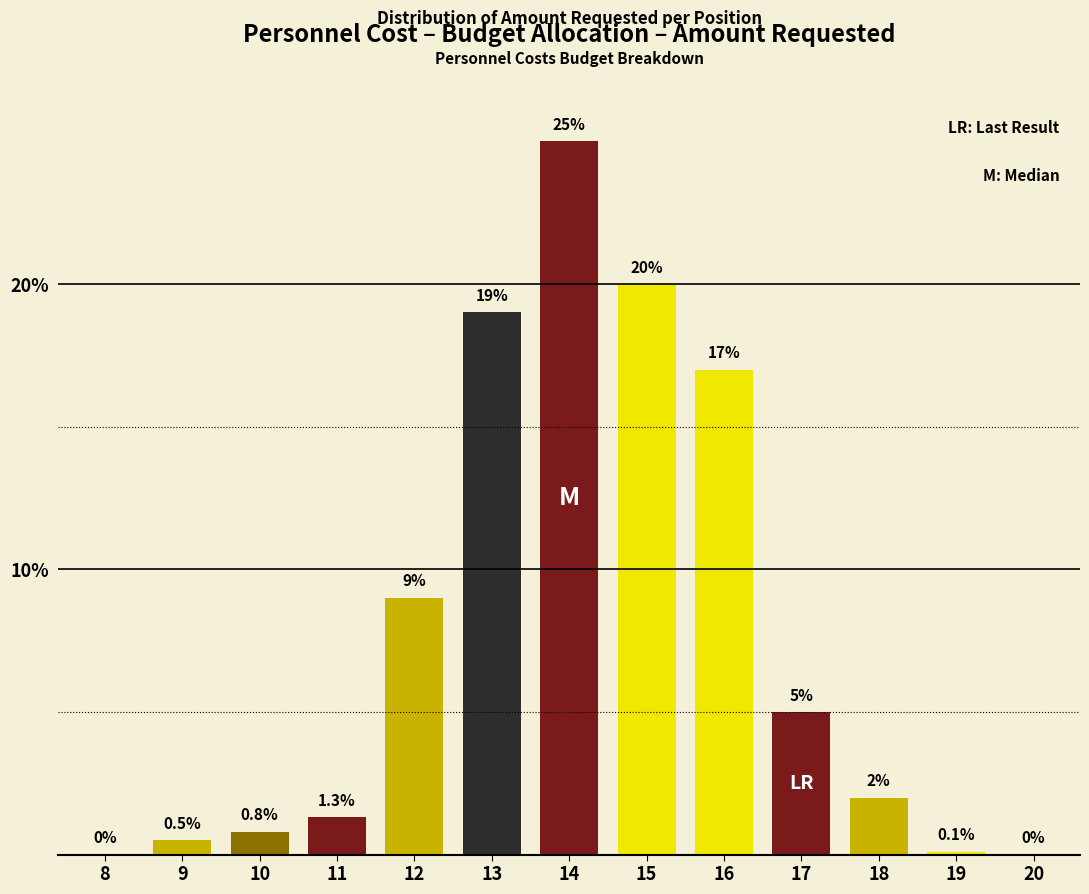

Reading left to right, transcribe all the data shown in this chart.

8=0.0	9=0.5	10=0.8	11=1.3	12=9.0	13=19.0	14=25.0	15=20.0	16=17.0	17=5.0	18=2.0	19=0.1	20=0.0